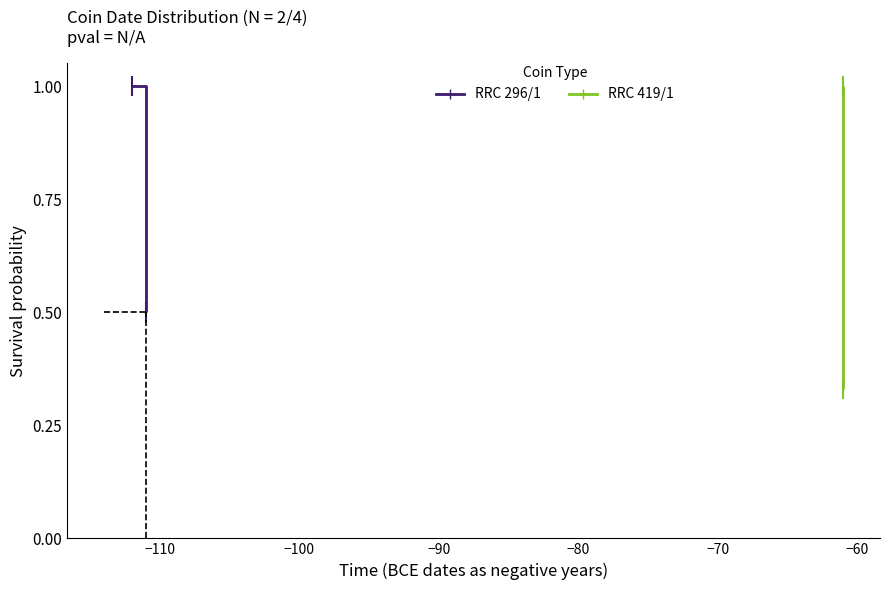

At how many categories does at least one series exceed 0?

2